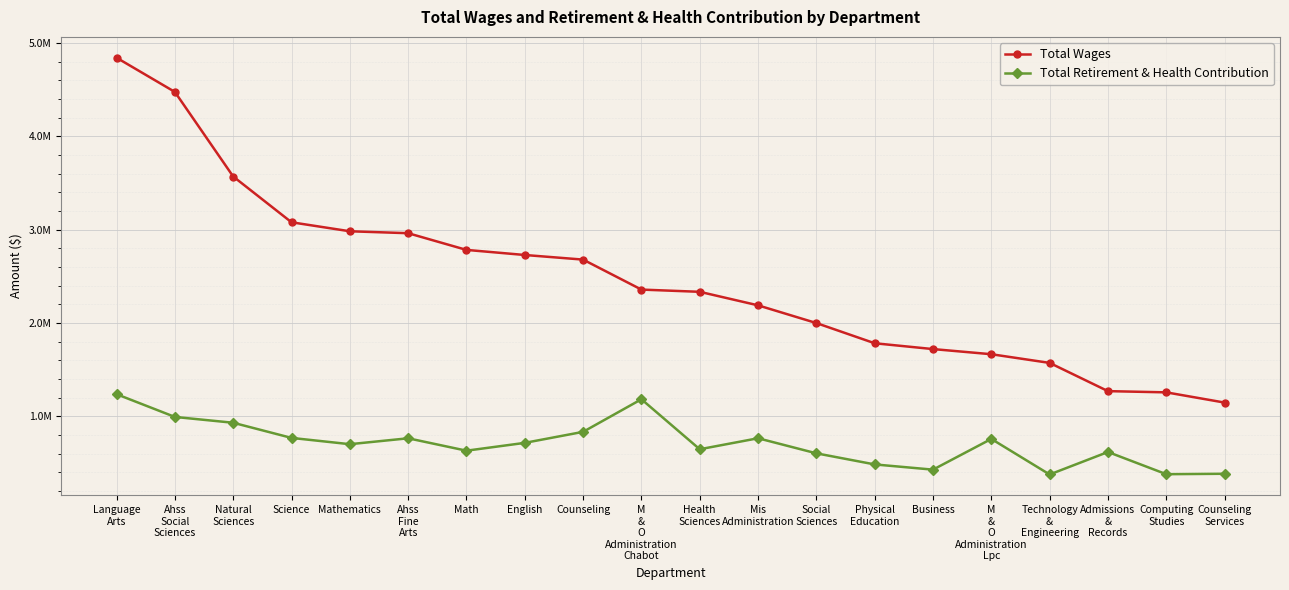

The value of Total Retirement & Health Contribution at Technology
&
Engineering is 378307. True or false?

True